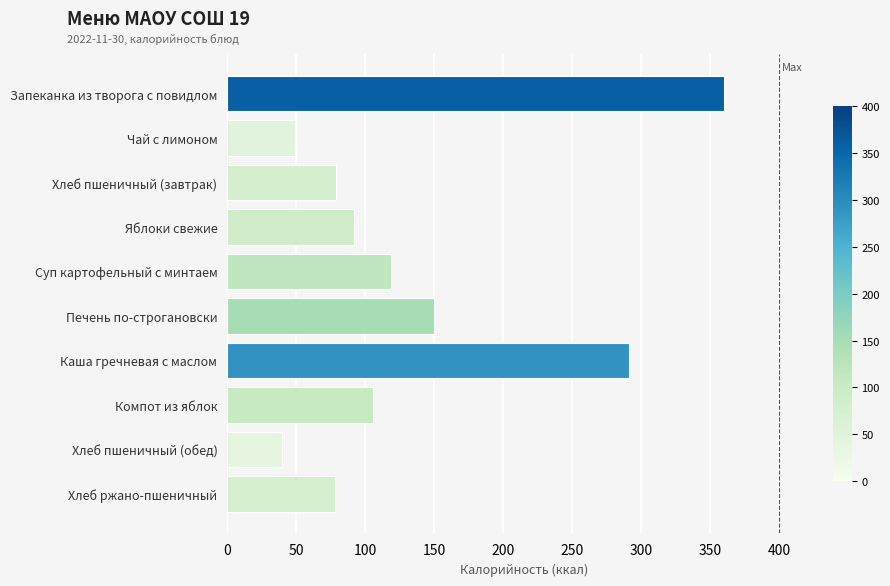

Which has a higher value, Компот из яблок or Хлеб ржано-пшеничный?

Компот из яблок